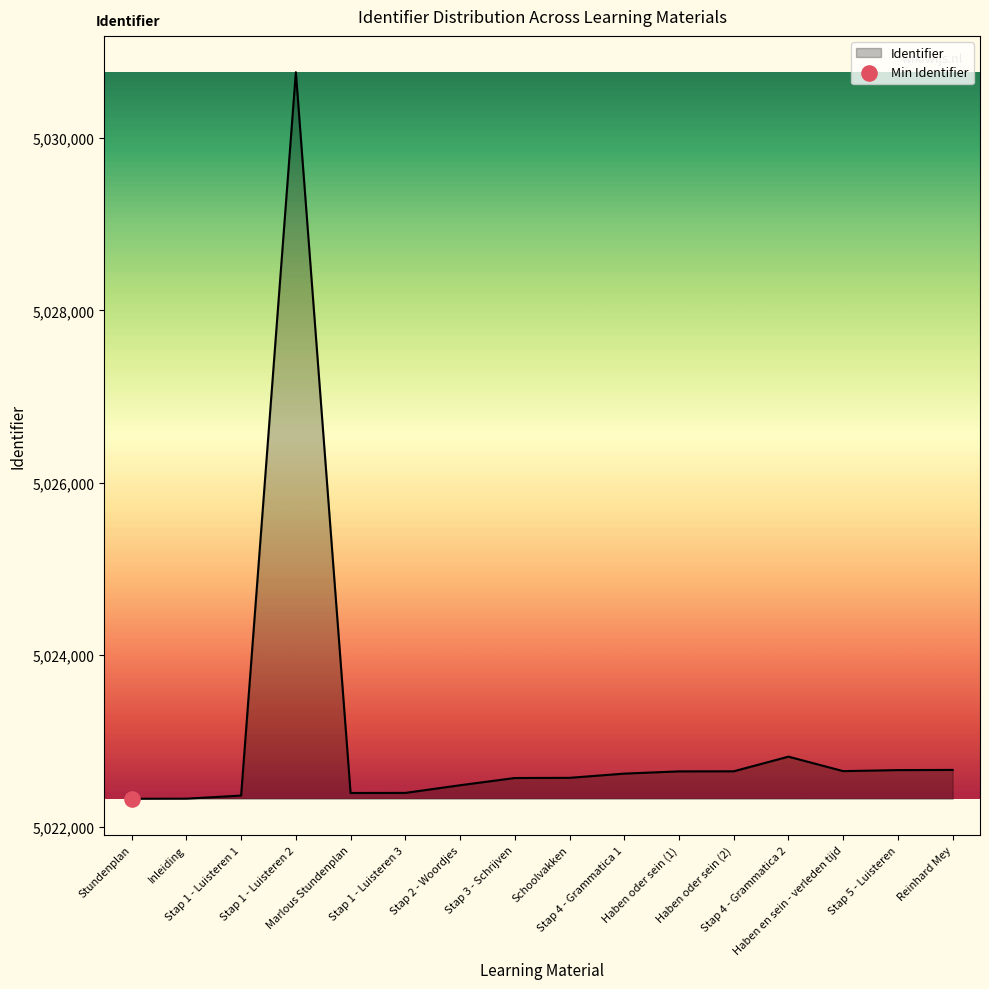

Approximately how many times larger is the value at Reinhard Mey compared to Stap 1 - Luisteren 3?

1.0